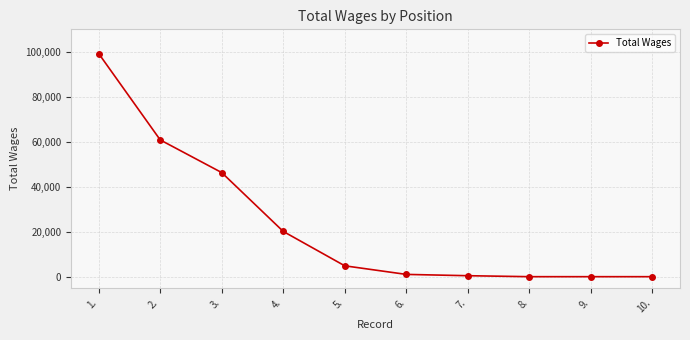

What is the sum of all values?

232741